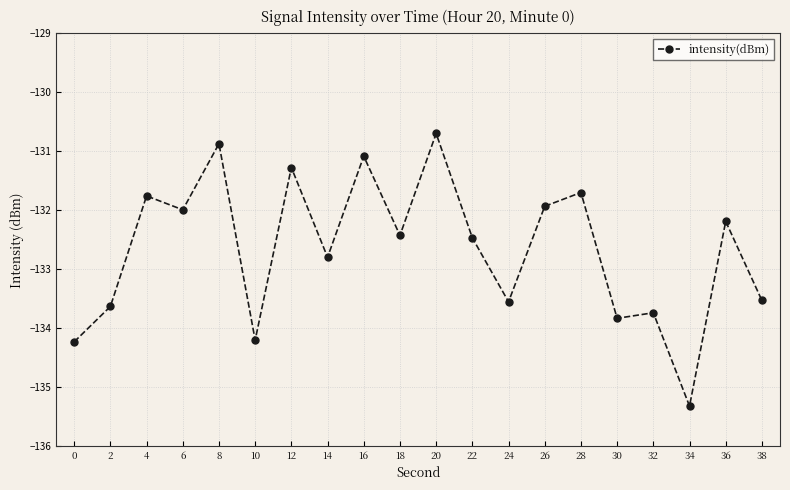

Is it true that the value at 36 is -81.3?

False